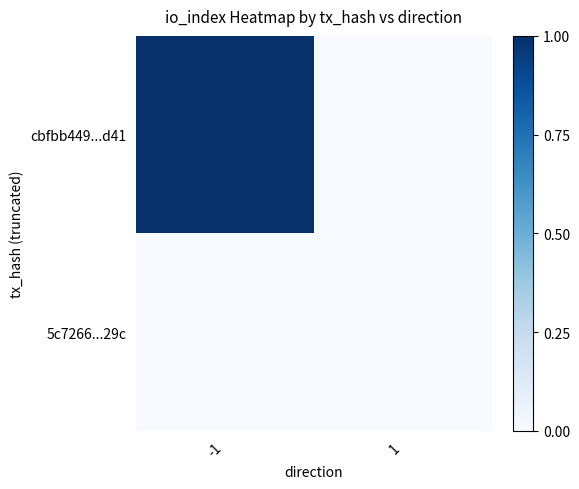

Rank the series at 1 from lowest to highest value.

cbfbb449...d41, 5c7266...29c